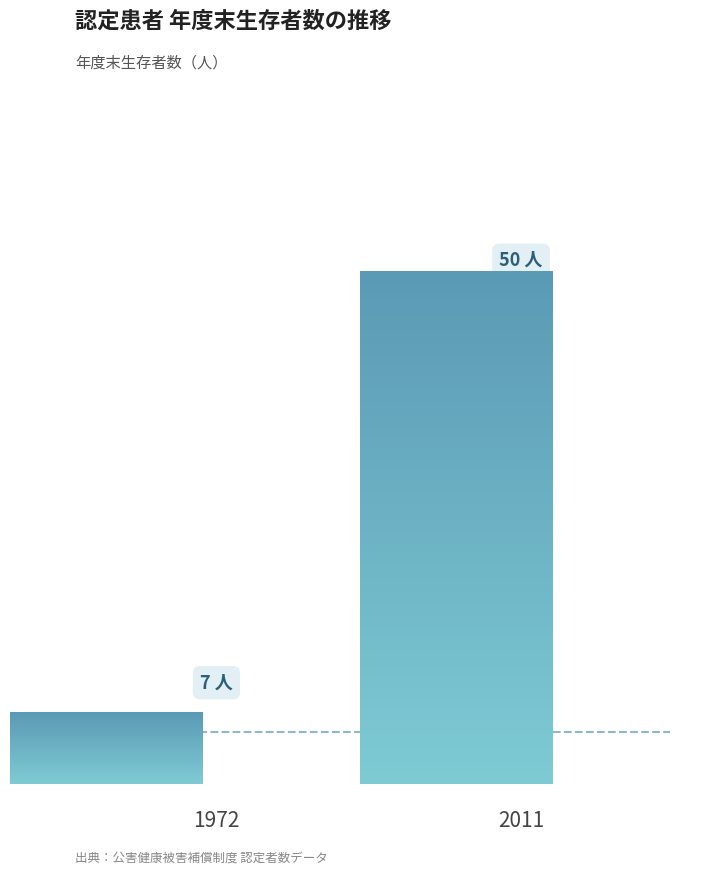

Does the chart contain any negative values?

No